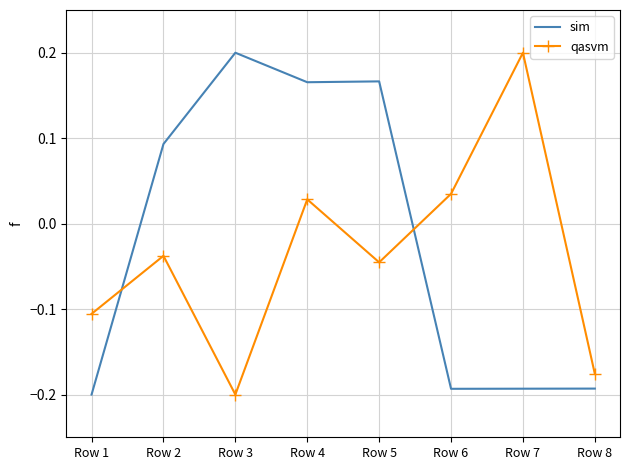

Which series changed the most between Row 3 and Row 5?

qasvm